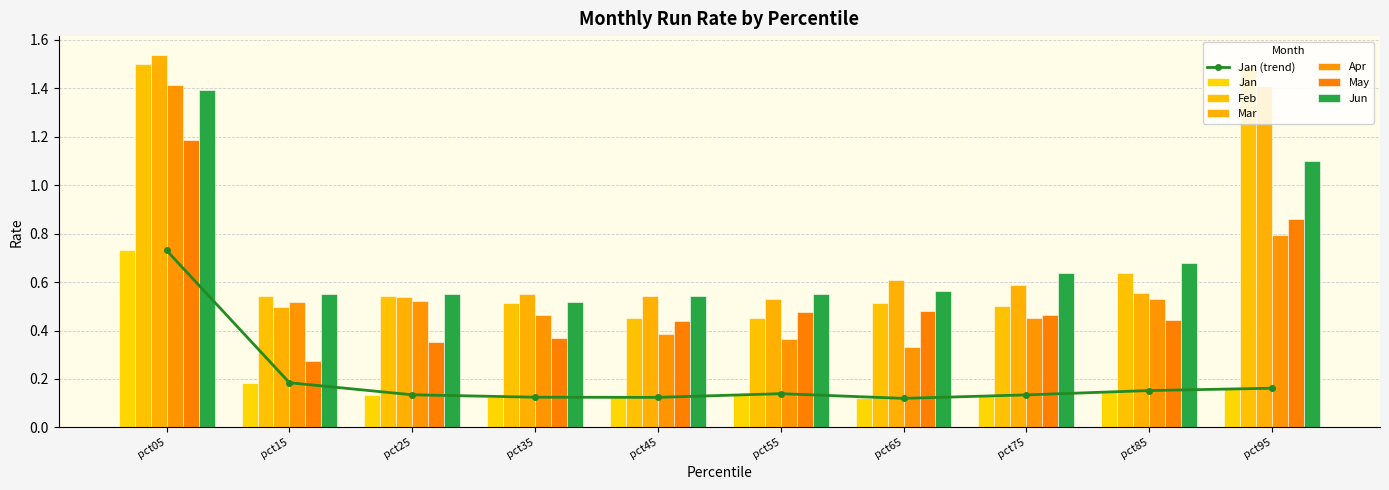

Where is Feb nearest to the value 0?

pct55